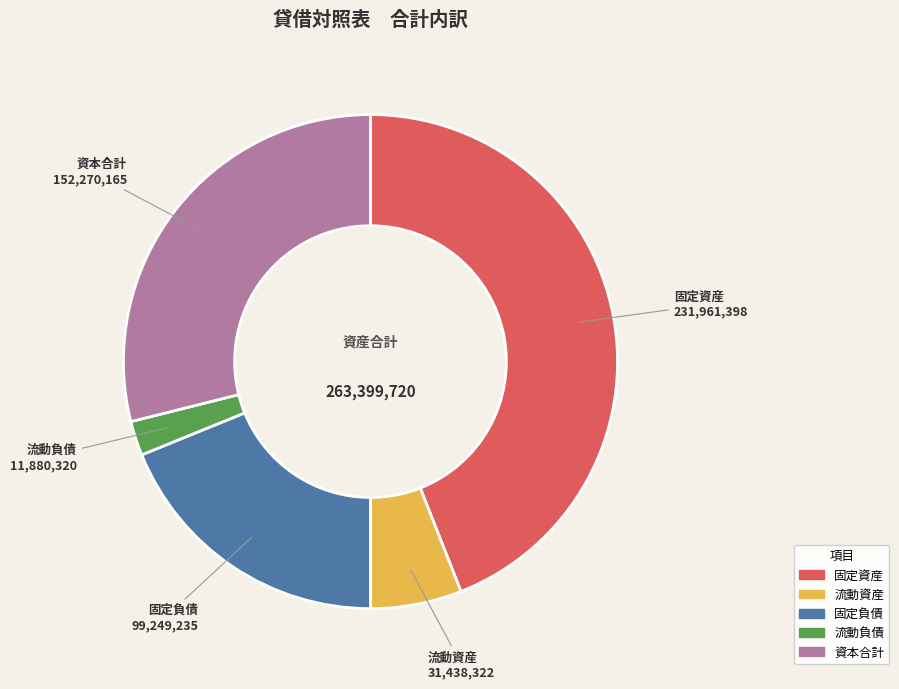

Is there any slice that represents more than half of the pie?

No